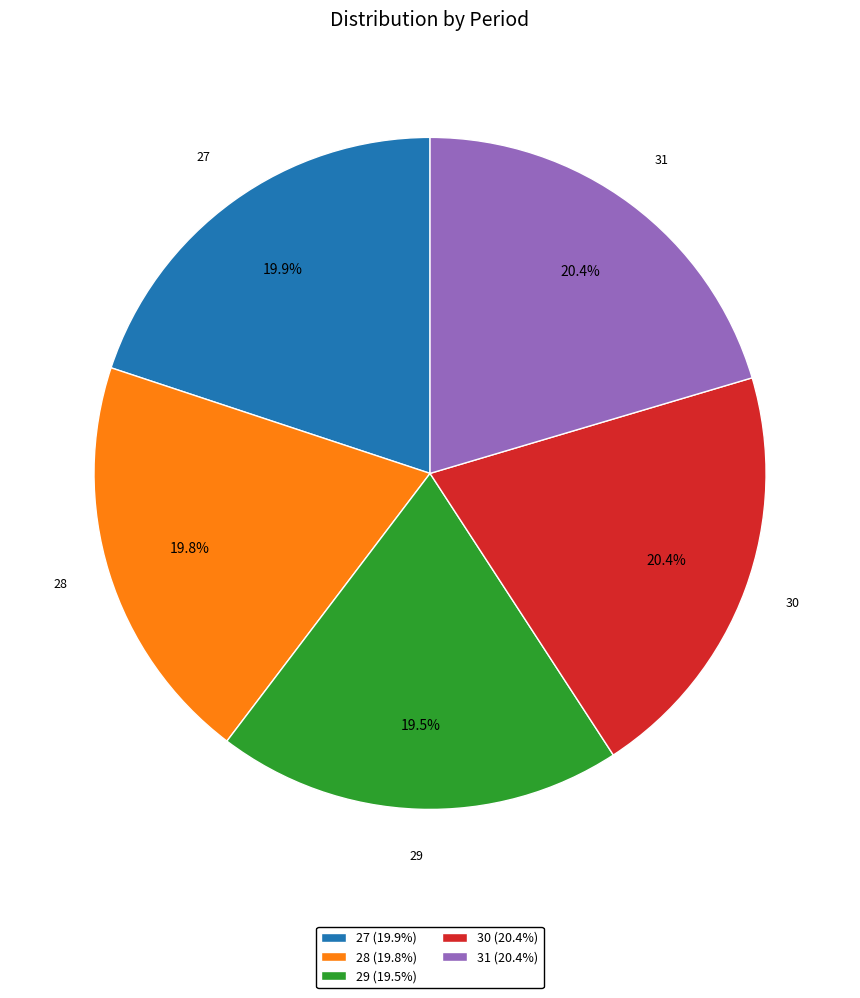

Is there any slice that represents more than half of the pie?

No